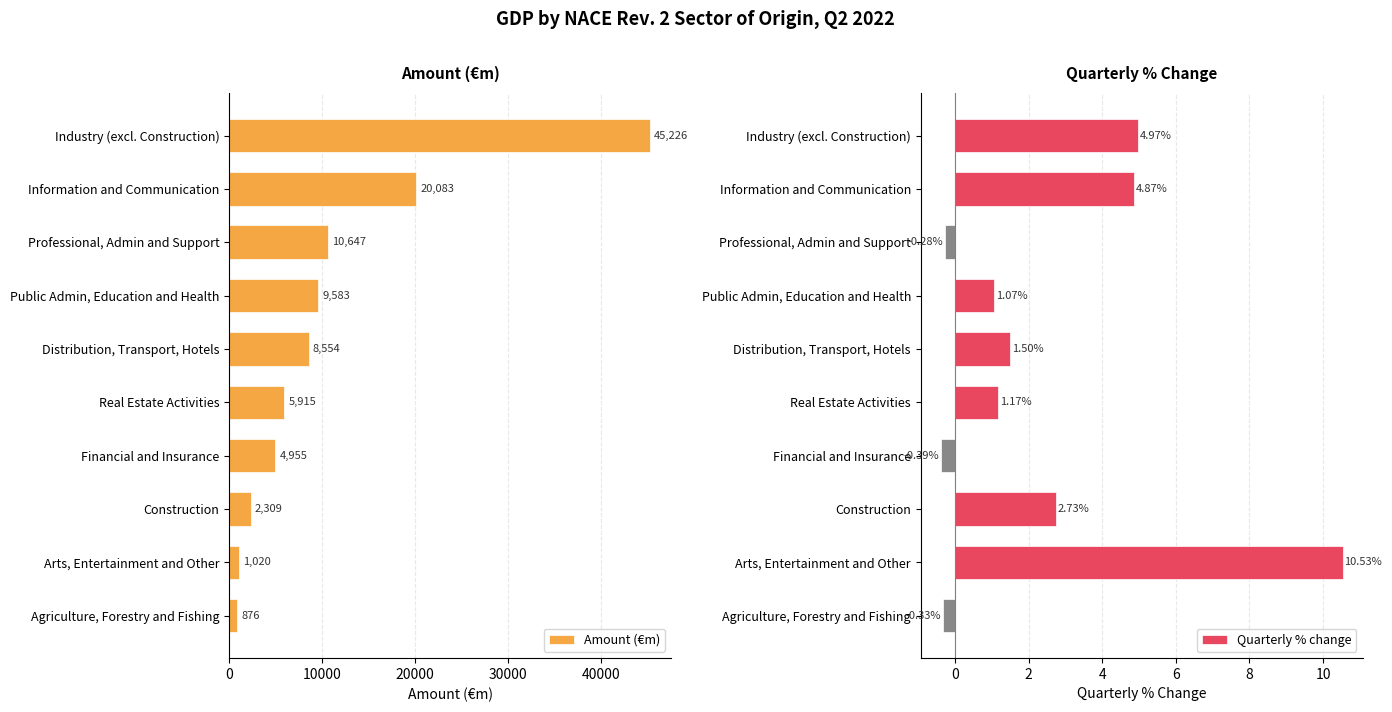

Read the Amount (€m) value at Agriculture, Forestry and Fishing.

876.5